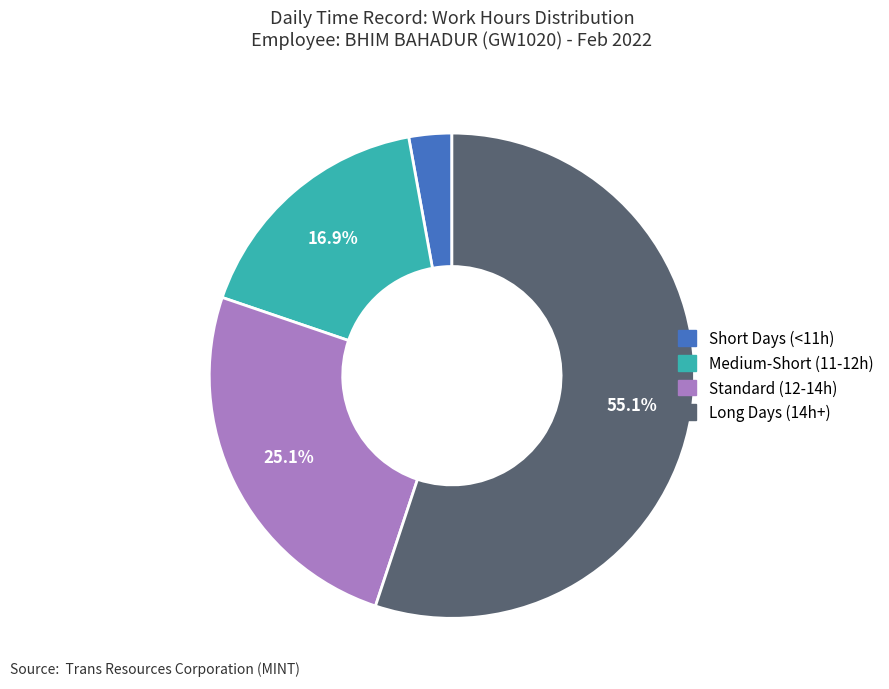

How many segments does this pie chart have?

4